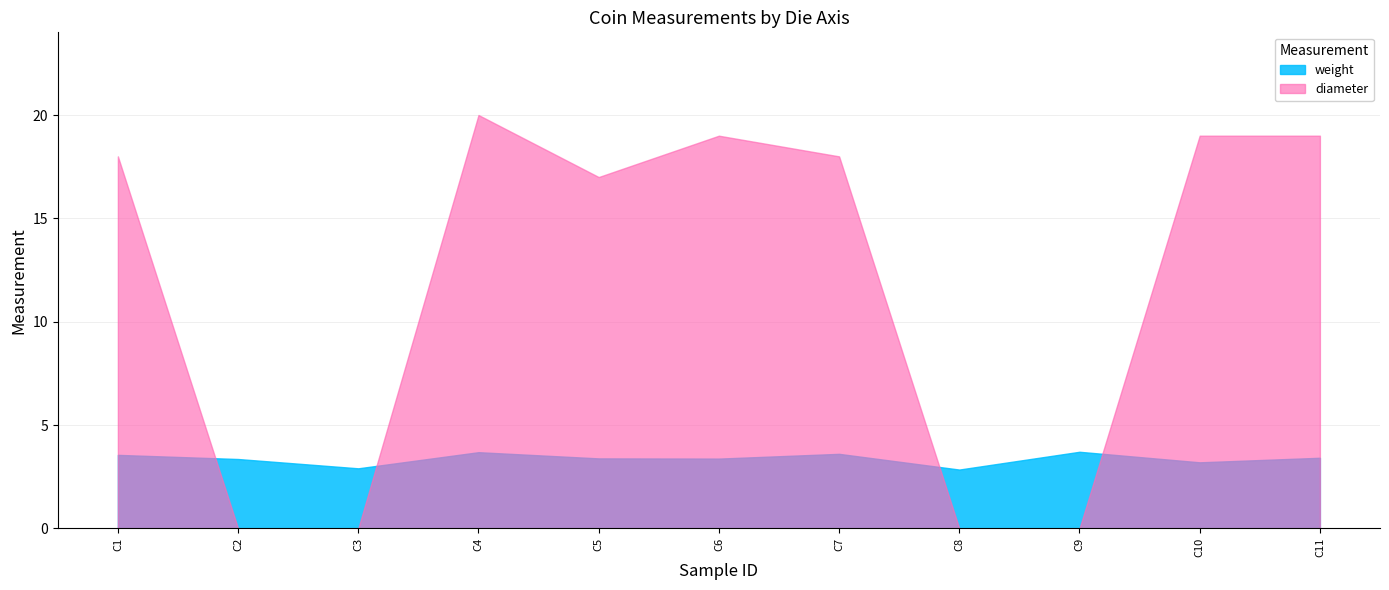

Between which two adjacent categories do diameter and weight first intersect?

C1 and C2